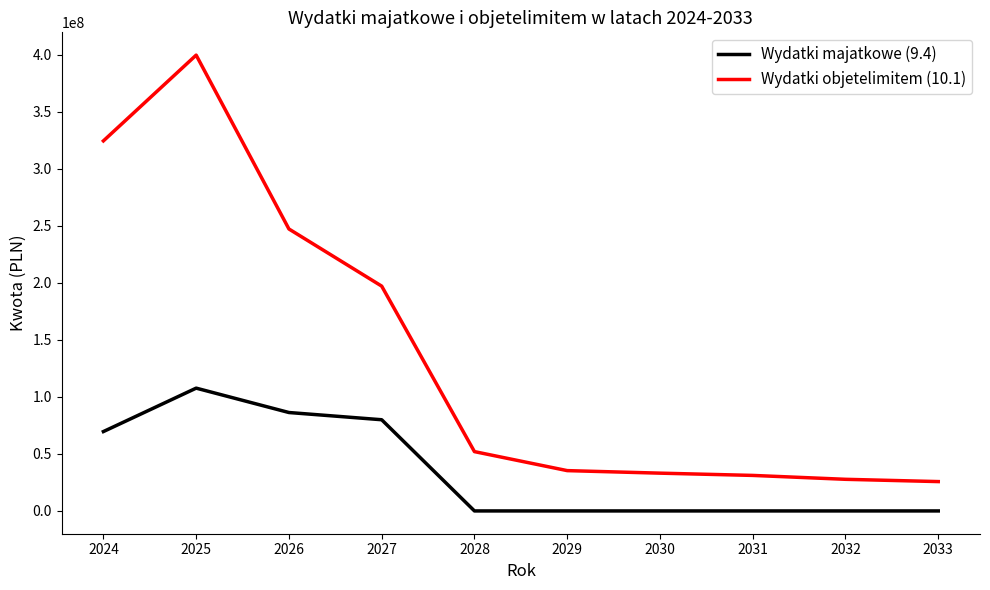

Reading left to right, list all the values displayed in this chart.

Wydatki majatkowe (9.4): 69607421.8	107696596.9	86317254.0	79977983.2	0.0	0.0	0.0	0.0	0.0	0.0
Wydatki objetelimitem (10.1): 324537402.3	399764949.5	247280735.9	197167738.2	52021922.9	35355978.0	33133278.0	31151394.0	27735000.0	25740000.0